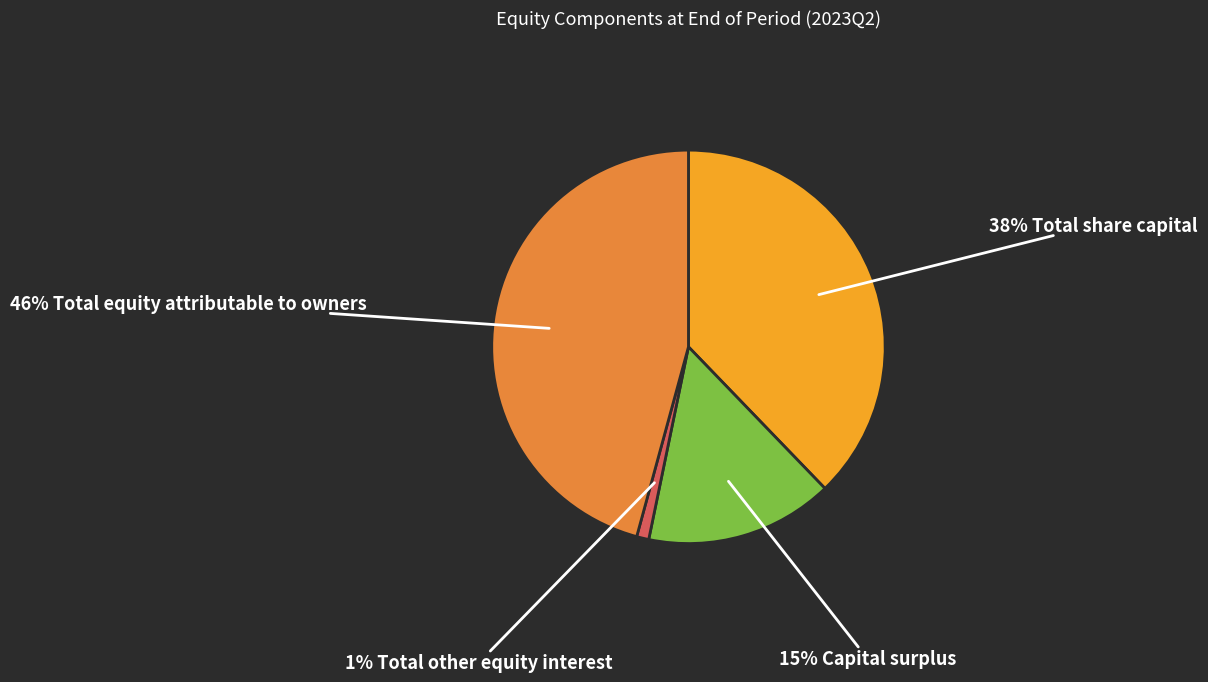

To the nearest percent, what is the difference between the largest and smallest slice percentages?

45%